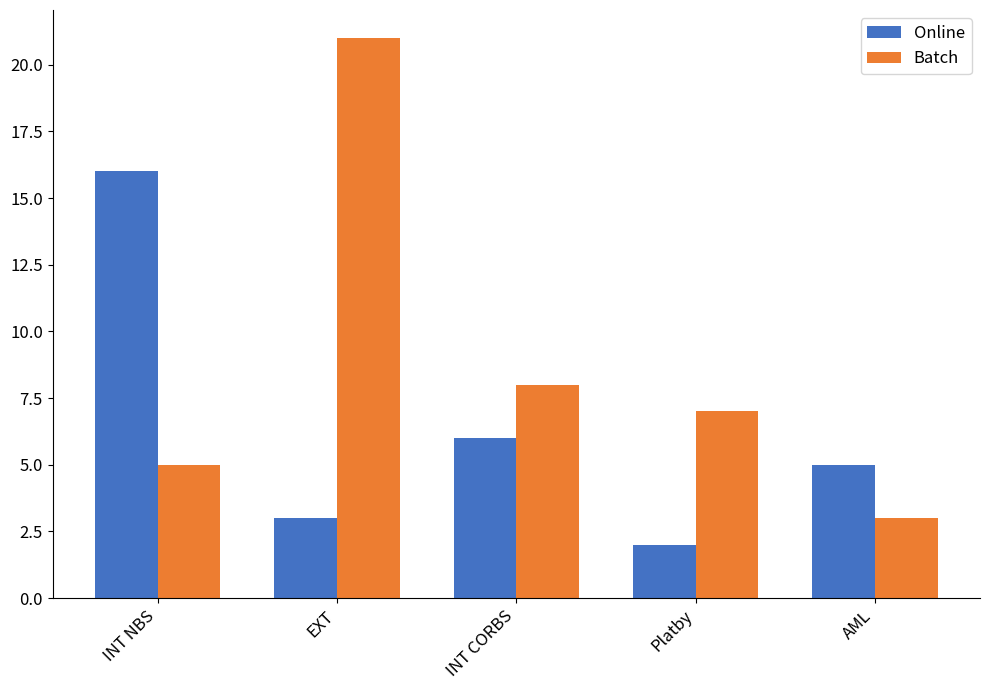

What position from the right is EXT?

4